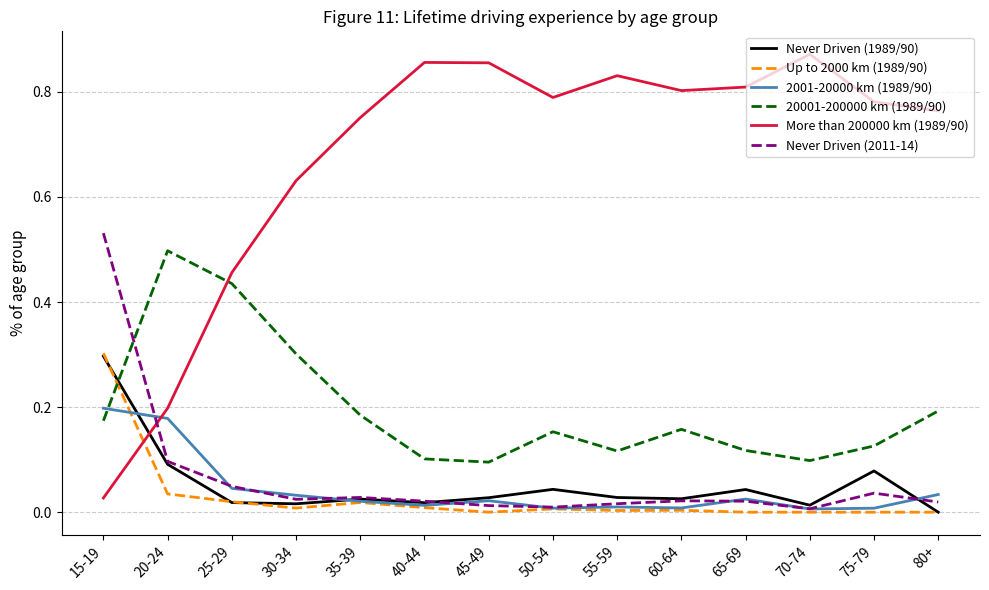

The value of More than 200000 km (1989/90) at 50-54 is 0.8. True or false?

True